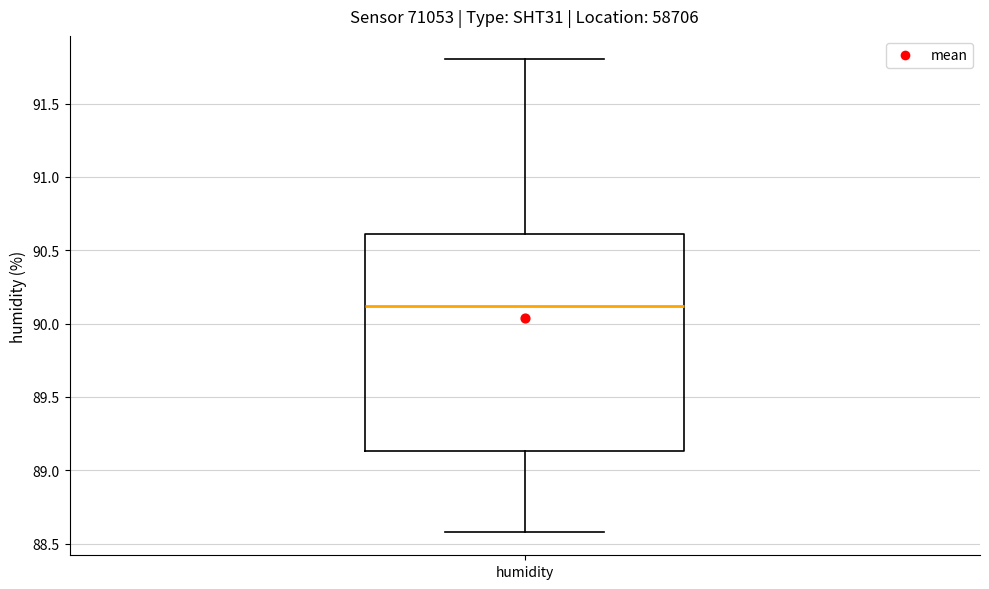

Transcribe this box plot: give where the median line is, the range the box spans, and where the two whiskers end, as read against the y-axis. The values are not printed on the chart, so give them approximately, as read against the axis.

median 90.10, box 89.15 to 90.60, whiskers 88.60 to 91.80